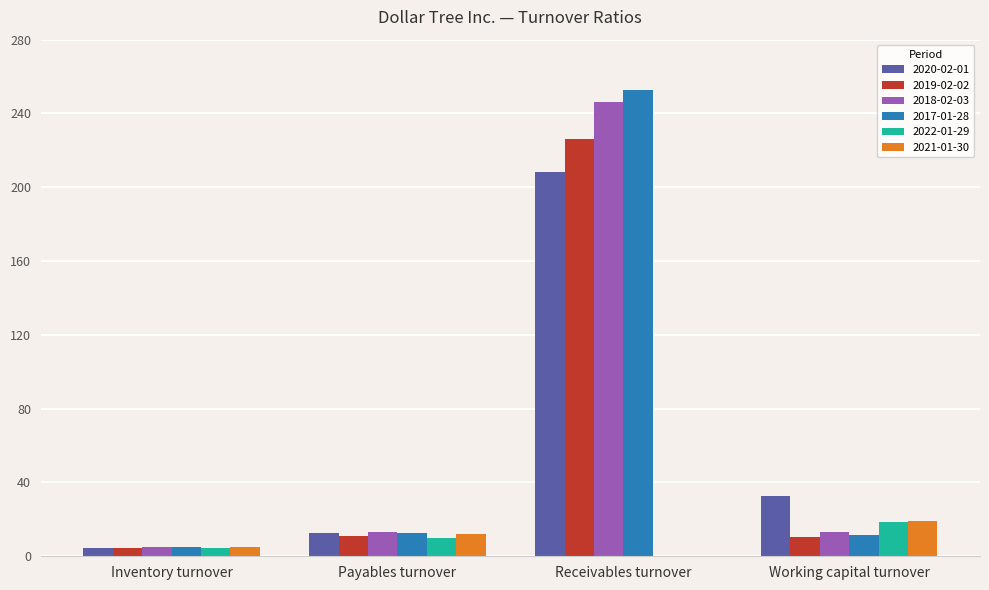

At which category is the sum across all series the highest?

Receivables turnover